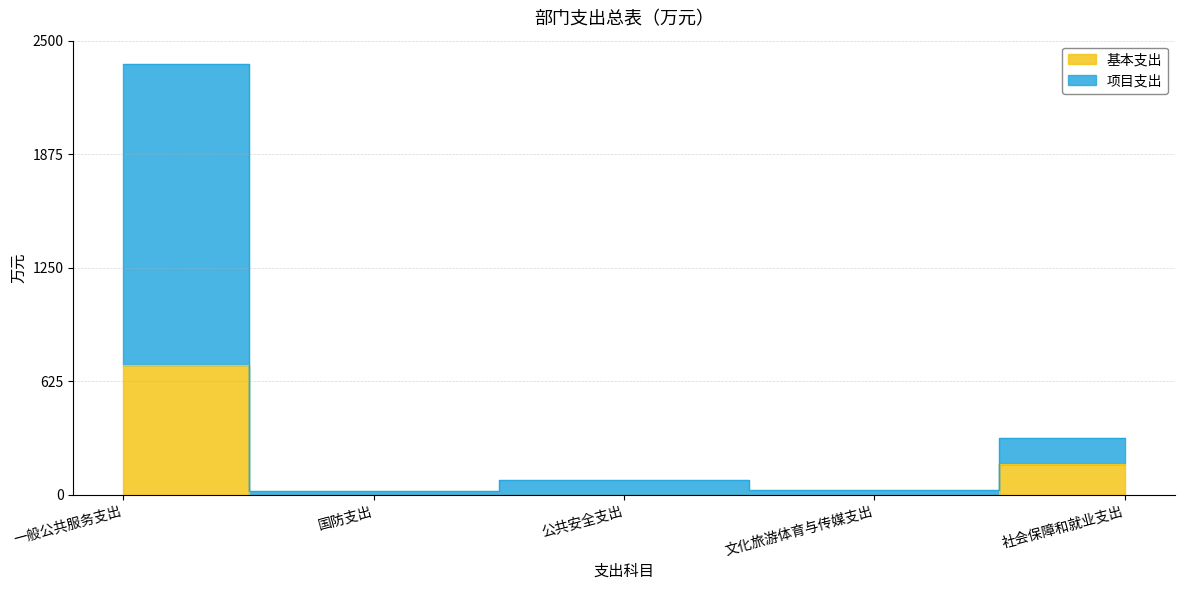

At which label does 总计 first exceed 82?

一般公共服务支出